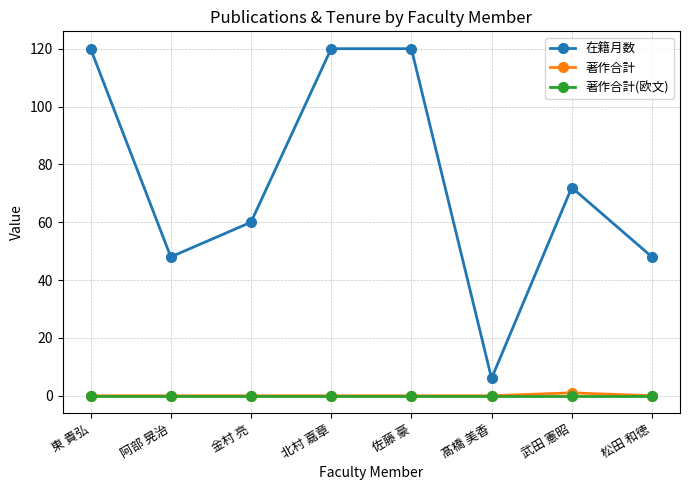

The 在籍月数 series shows 20 at 阿部 晃治. True or false?

False